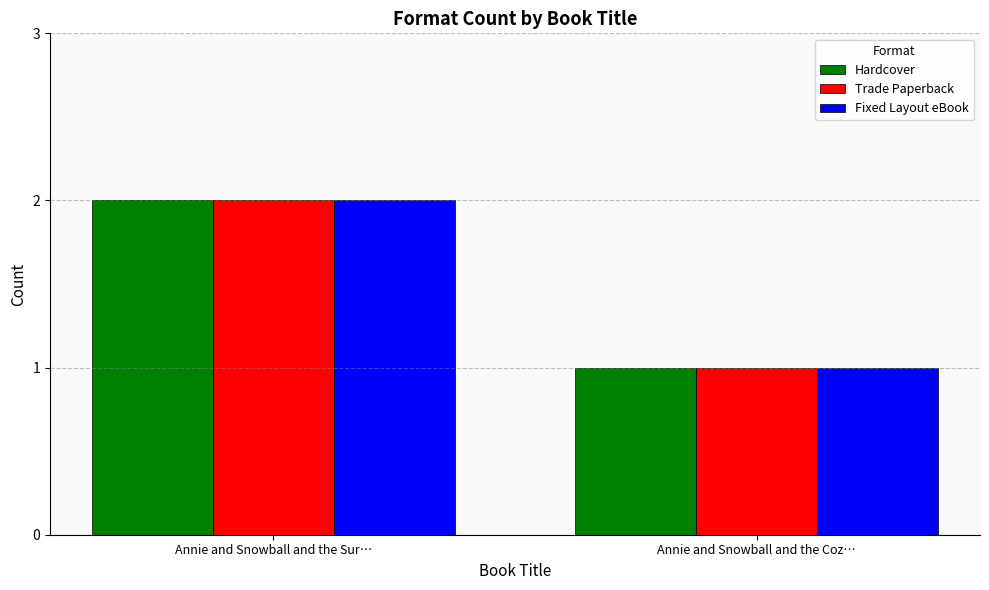

Does the chart contain stacked bars?

No